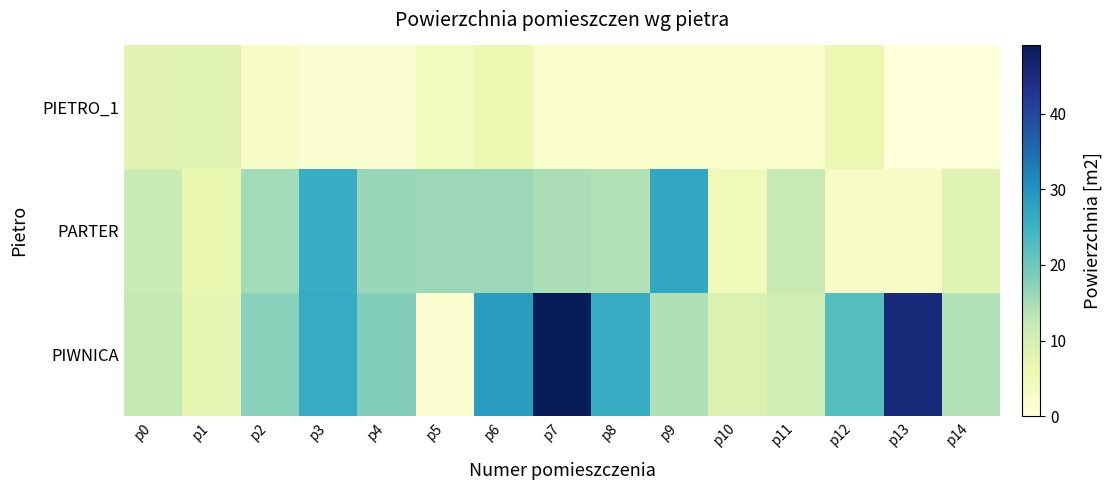

List the series in order of their peak value, lowest first.

PIETRO_1, PARTER, PIWNICA